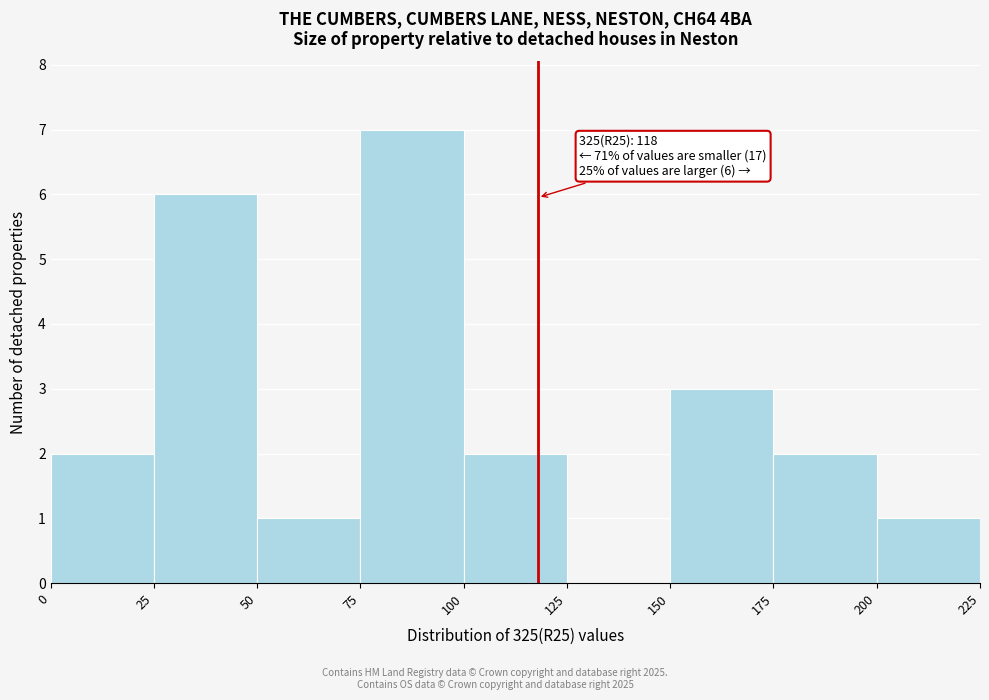

Over which range of the x-axis is the bar tallest?

75 to 100